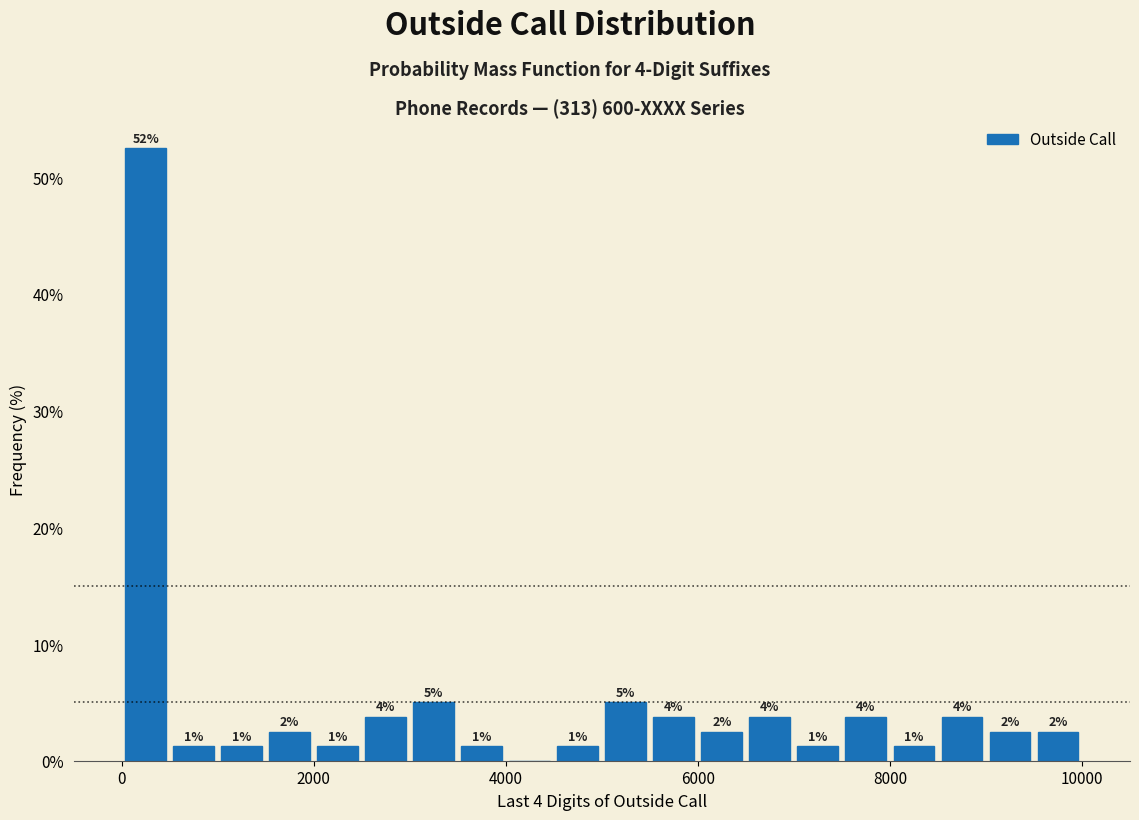

Around what value on the x-axis is the tallest bar? Give the approximate position of its centre, as read against the axis.

200